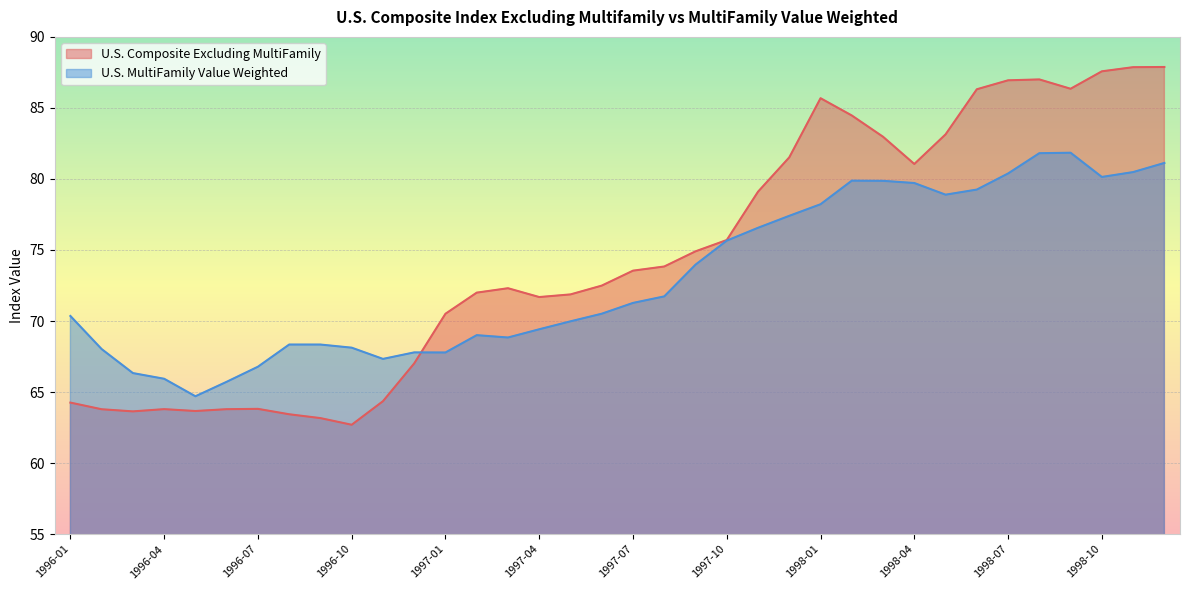

Which series ends up on top after the final intersection of U.S. MultiFamily Value Weighted and U.S. Composite Excluding MultiFamily?

U.S. Composite Excluding MultiFamily